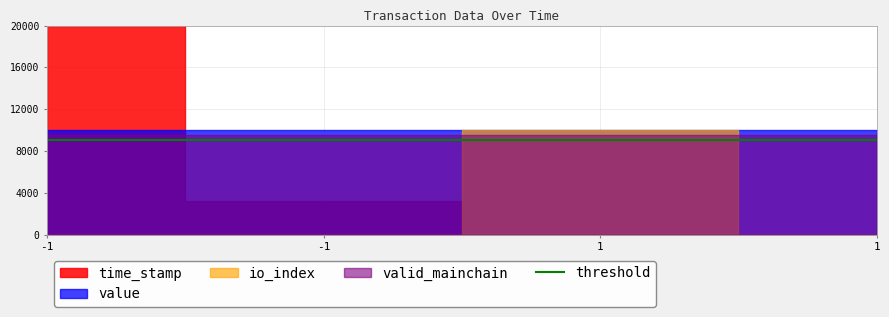

True or false: value and time_stamp cross at least once.

False